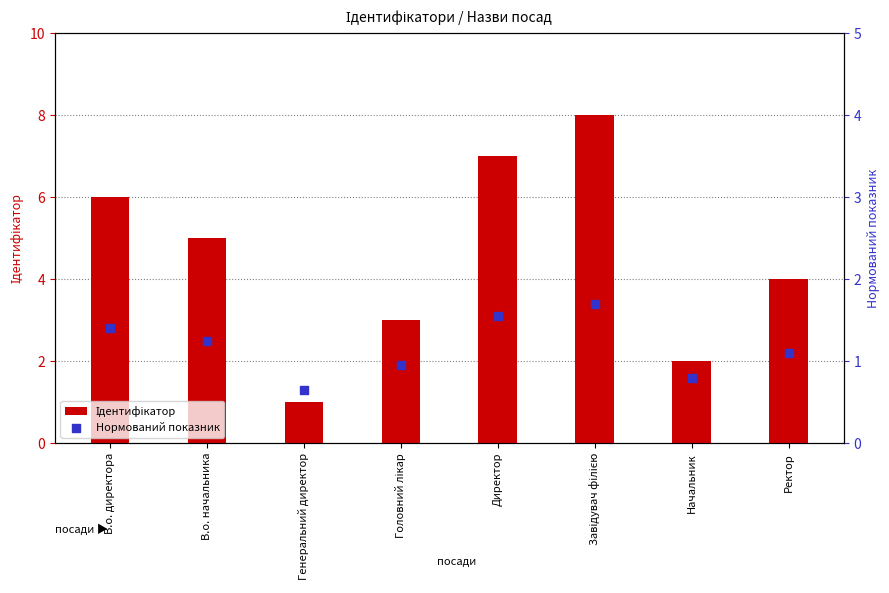

Is the value of Нормований показник at Завідувач філією greater than the value of Ідентифікатор at Начальник?

No